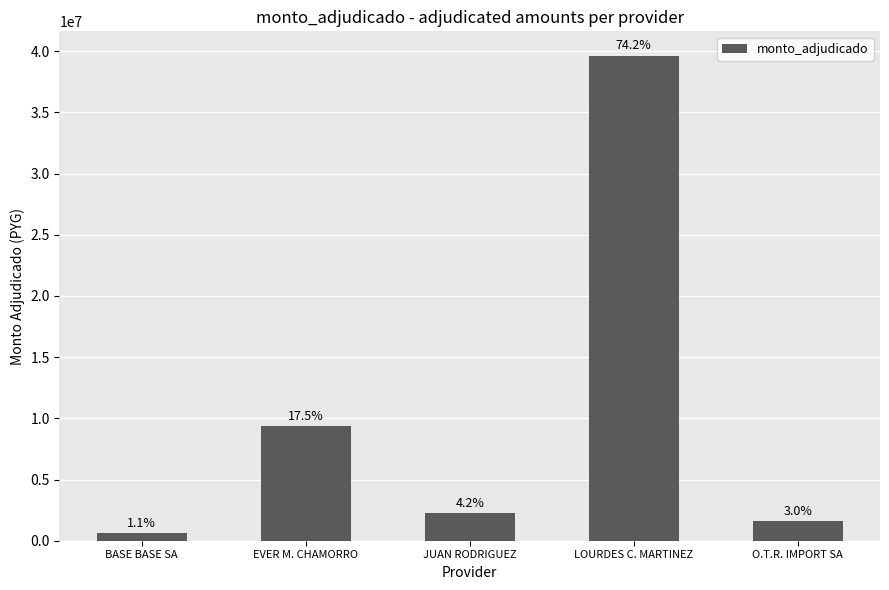

How many bars are there in total?

5